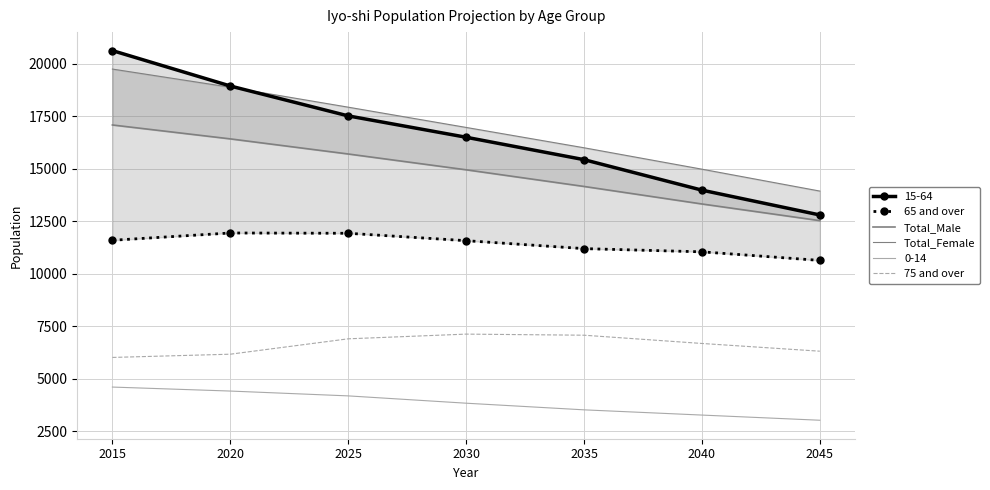

In 65 and over, how many points are higher than both neighbors (excluding endpoints)?

1